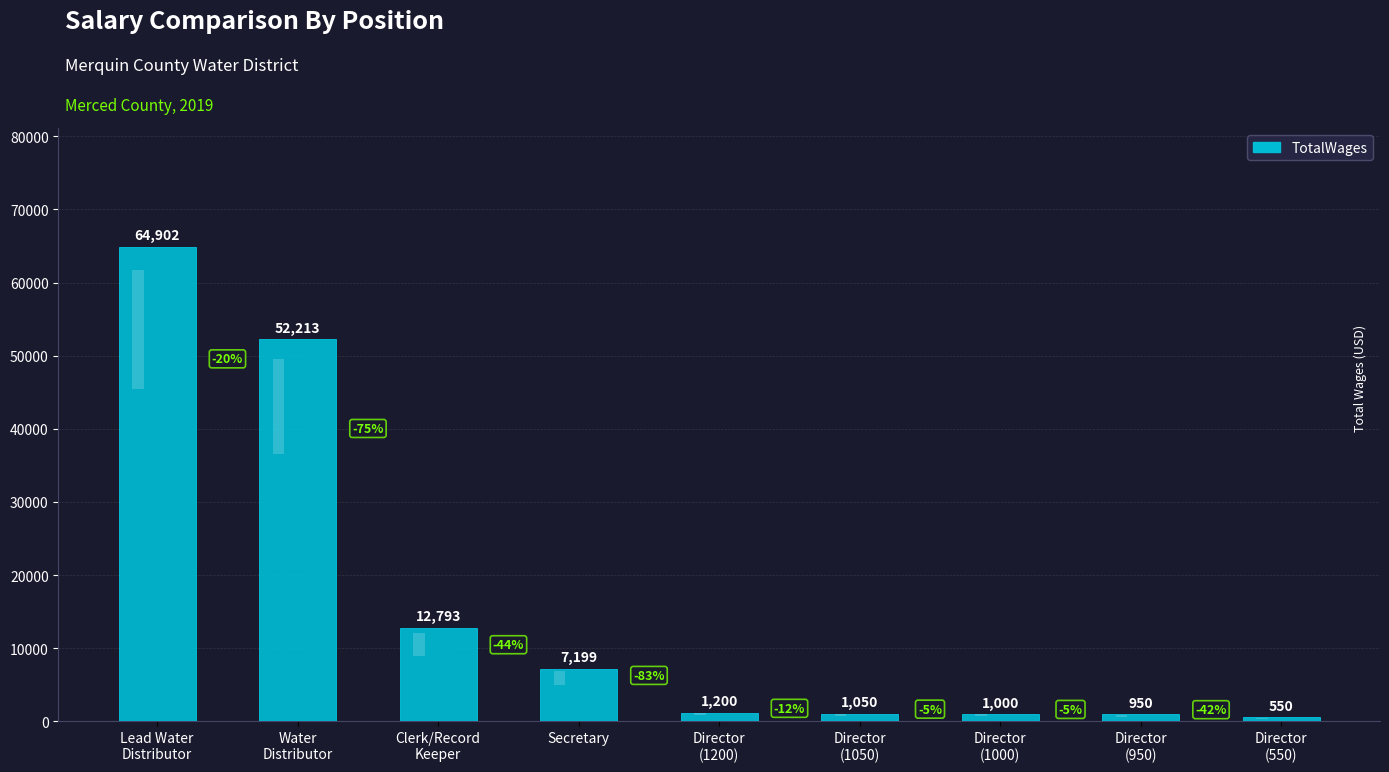

What is the minimum value shown in the chart?

550